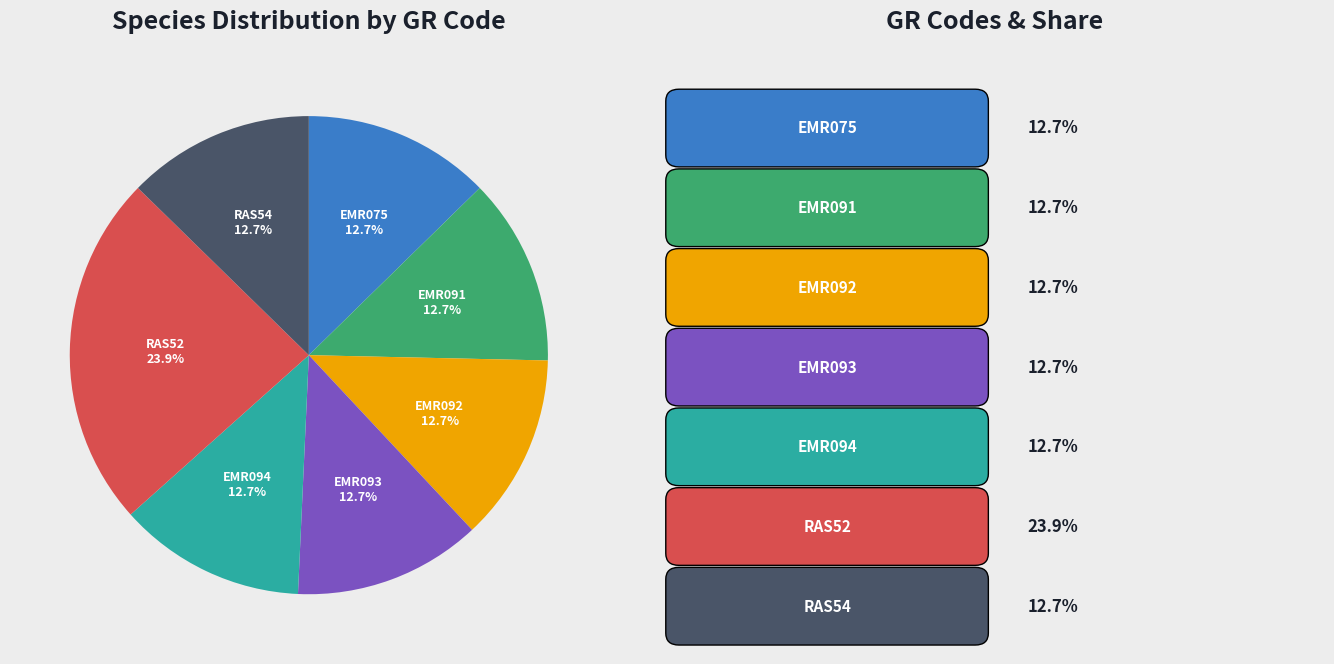

To the nearest percent, what is the average slice percentage?

14%